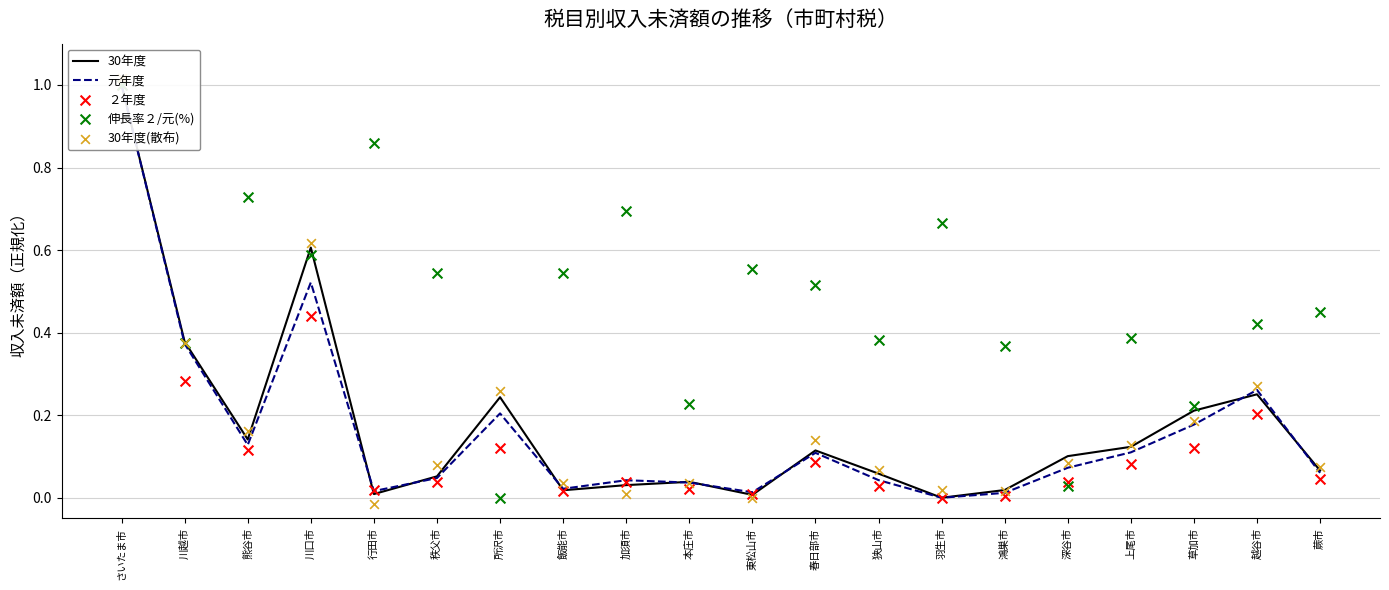

At how many categories does at least one series exceed 0?

20